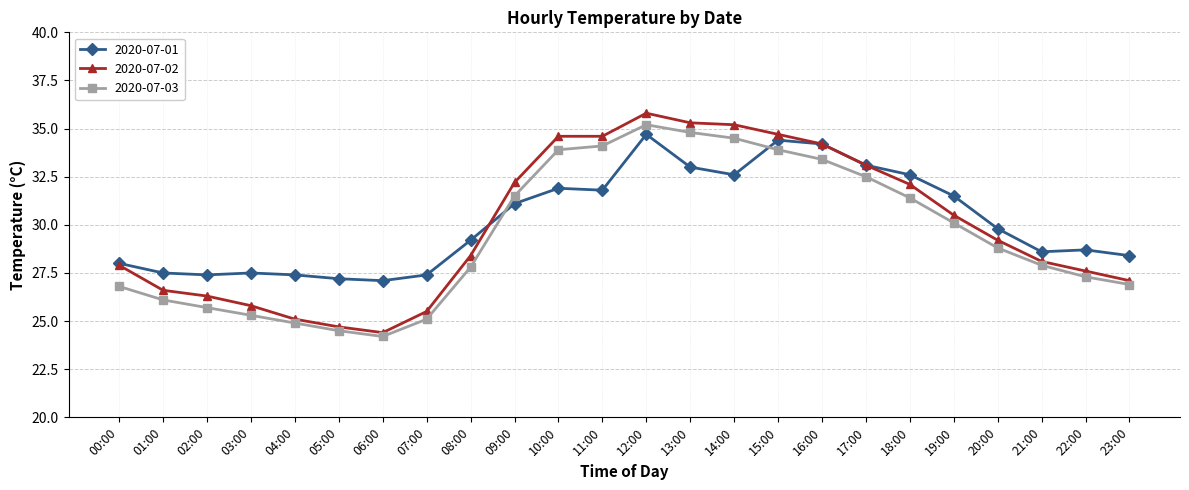

How many lines are shown in the chart?

3